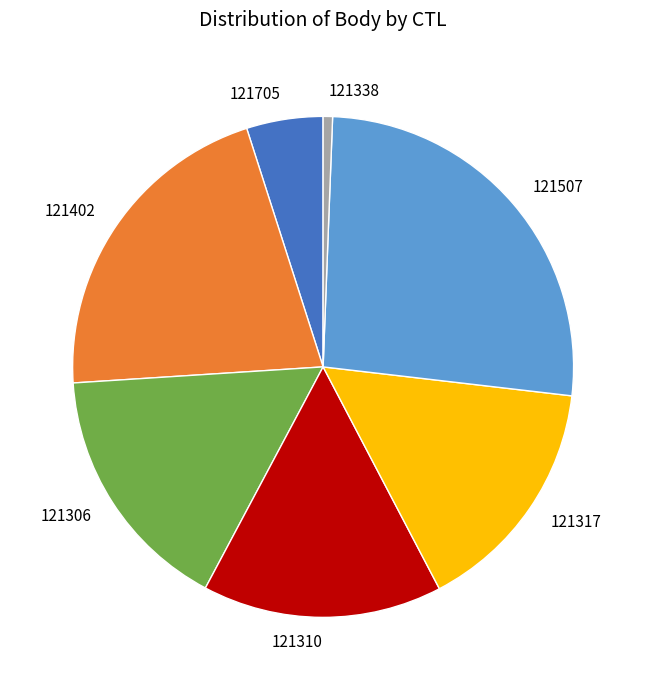

True or false: 121402 accounts for 29% of the total.

False